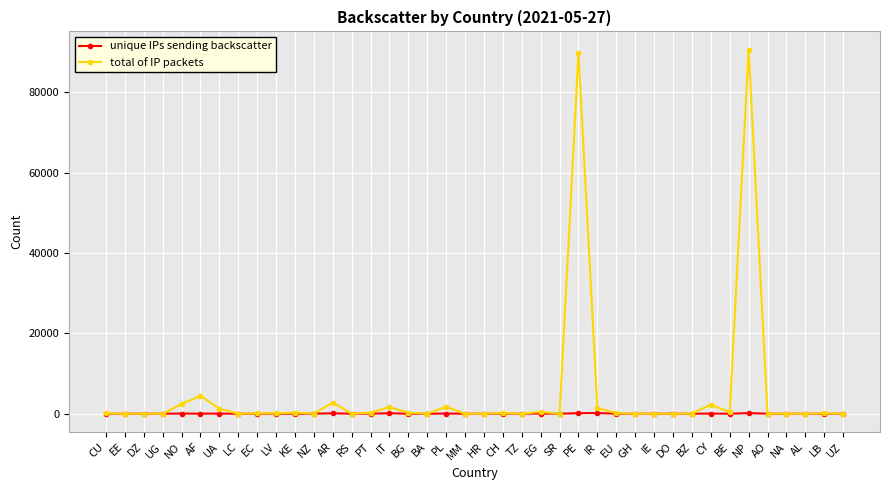

In total of IP packets, how many points are higher than both neighbors (excluding endpoints)?

14